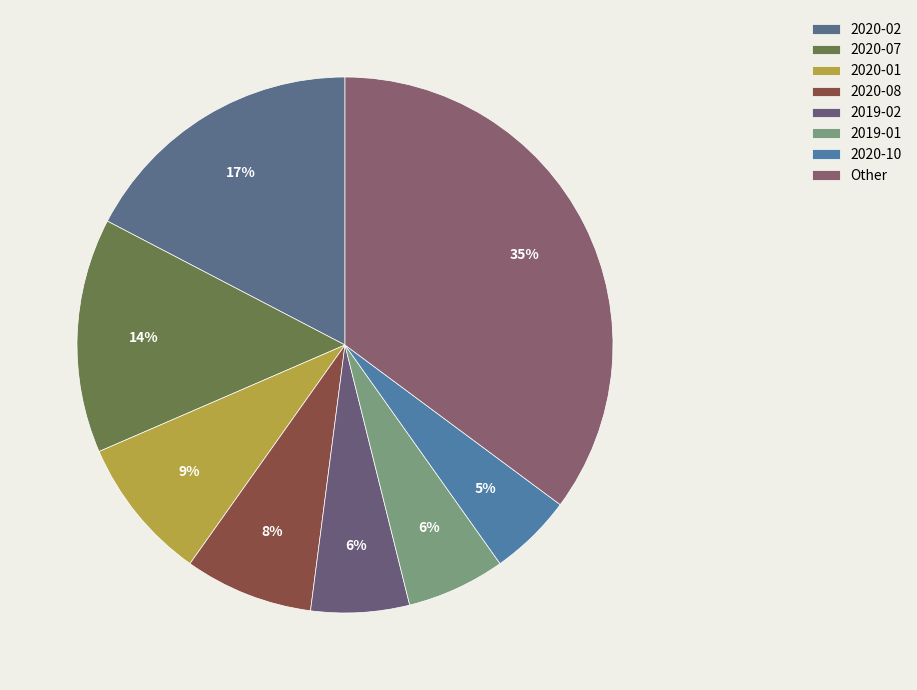

Count the number of slices in the pie.

8